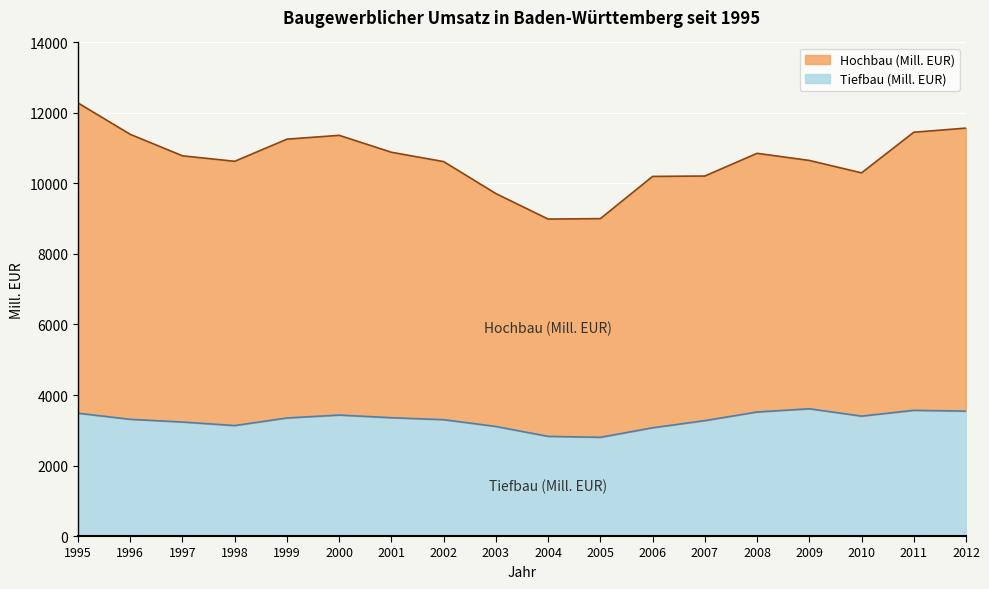

What is the value of the 6th point from the left?

3431